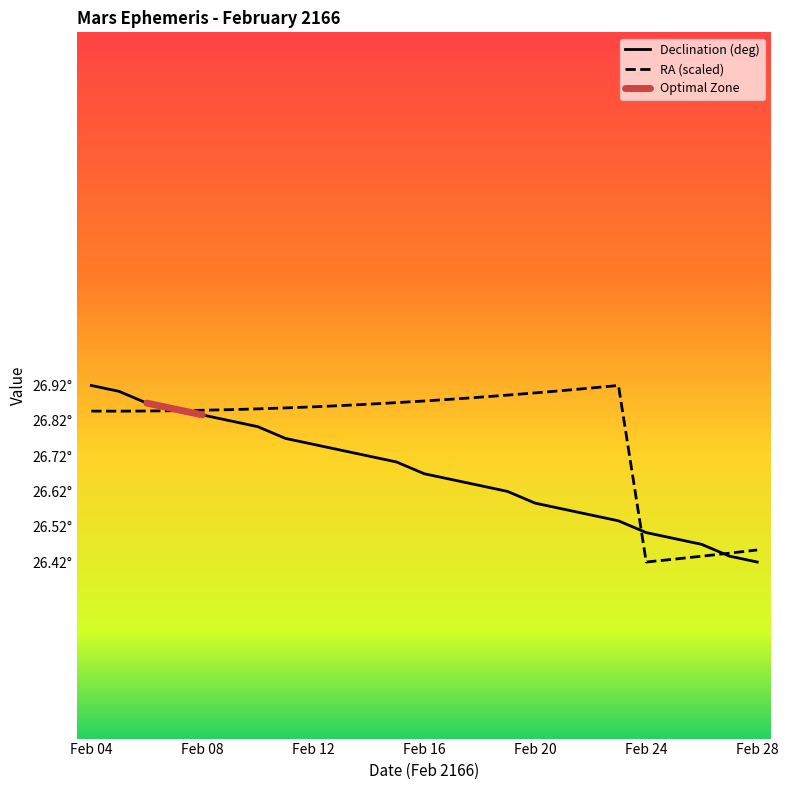

True or false: Declination min has a value of 26.9 at Feb 05.

True